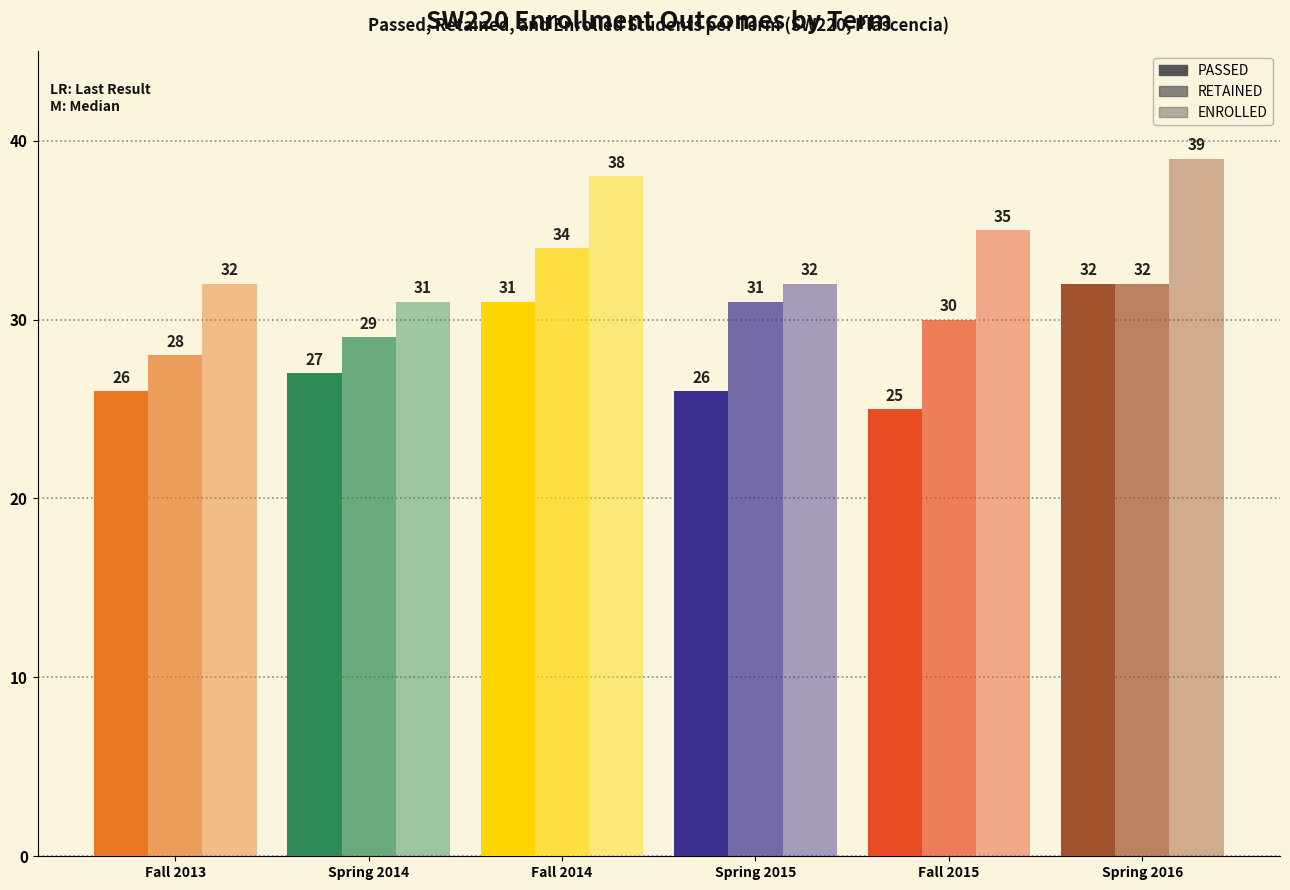

Which label corresponds to the largest value in the chart?

Spring 2016